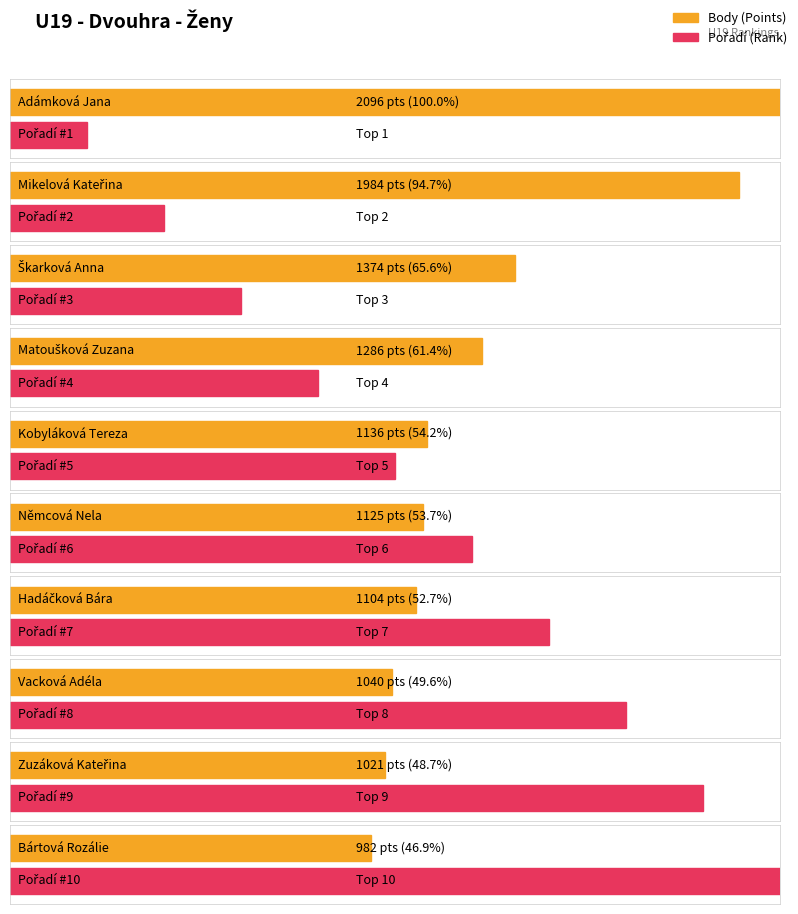

Are the bars grouped side by side (vs. stacked)?

Yes